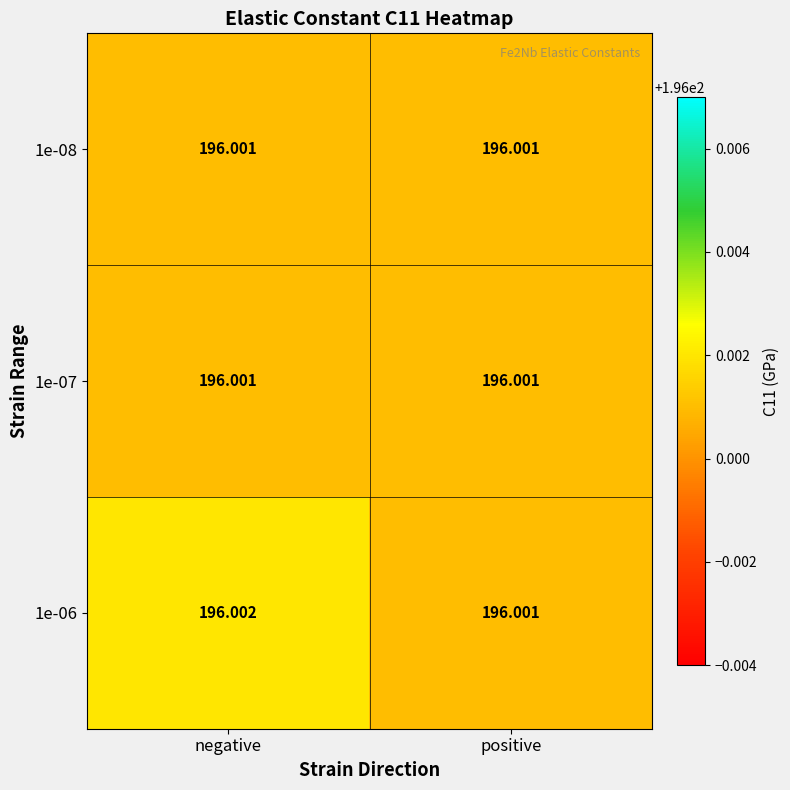

How many distinct data groups are displayed?

3